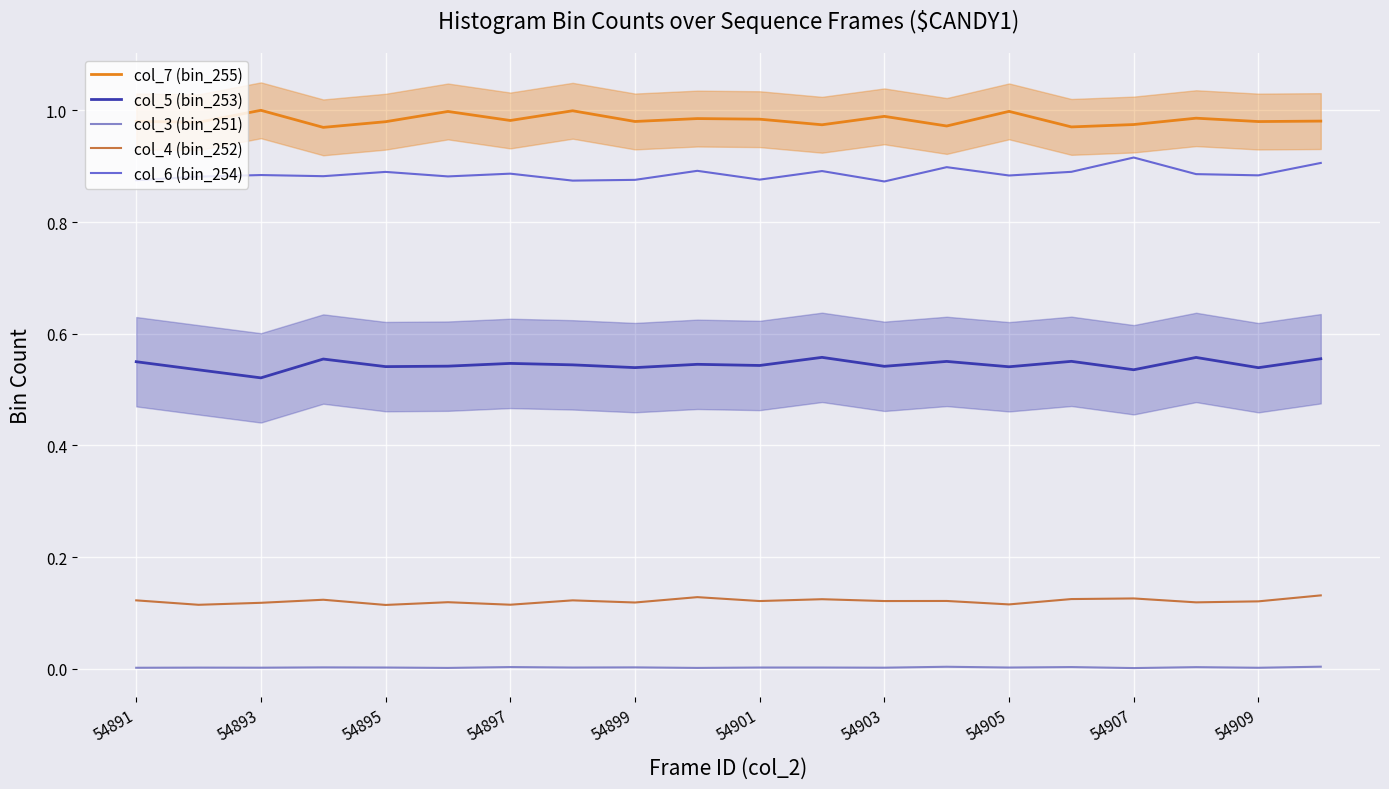

The value of col_6 (bin_254) at 54905 is 1.5. True or false?

False